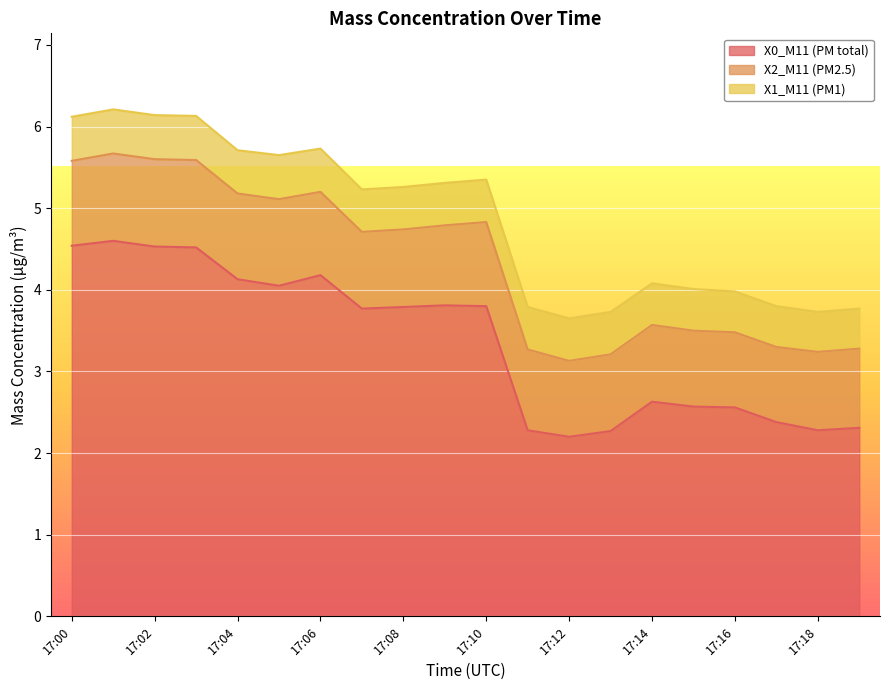

The value of X0_M11 (PM total) at 17:13 is 1.0. True or false?

False